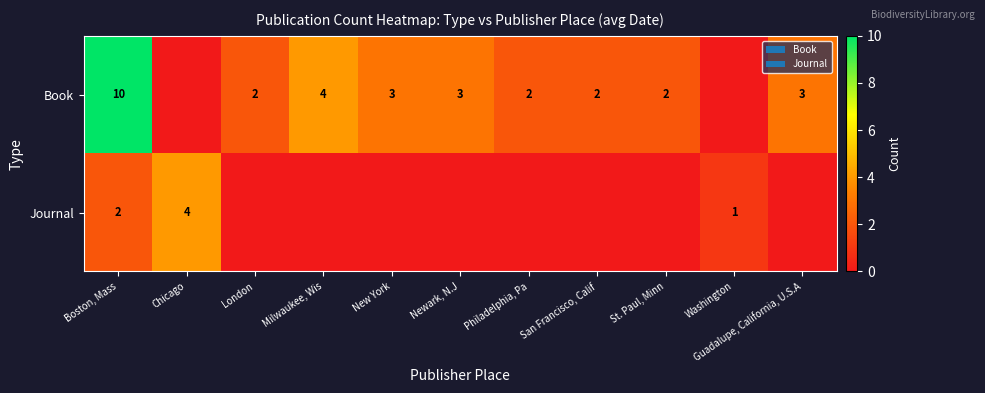

True or false: Book has a value of 6 at Milwaukee, Wis.

False